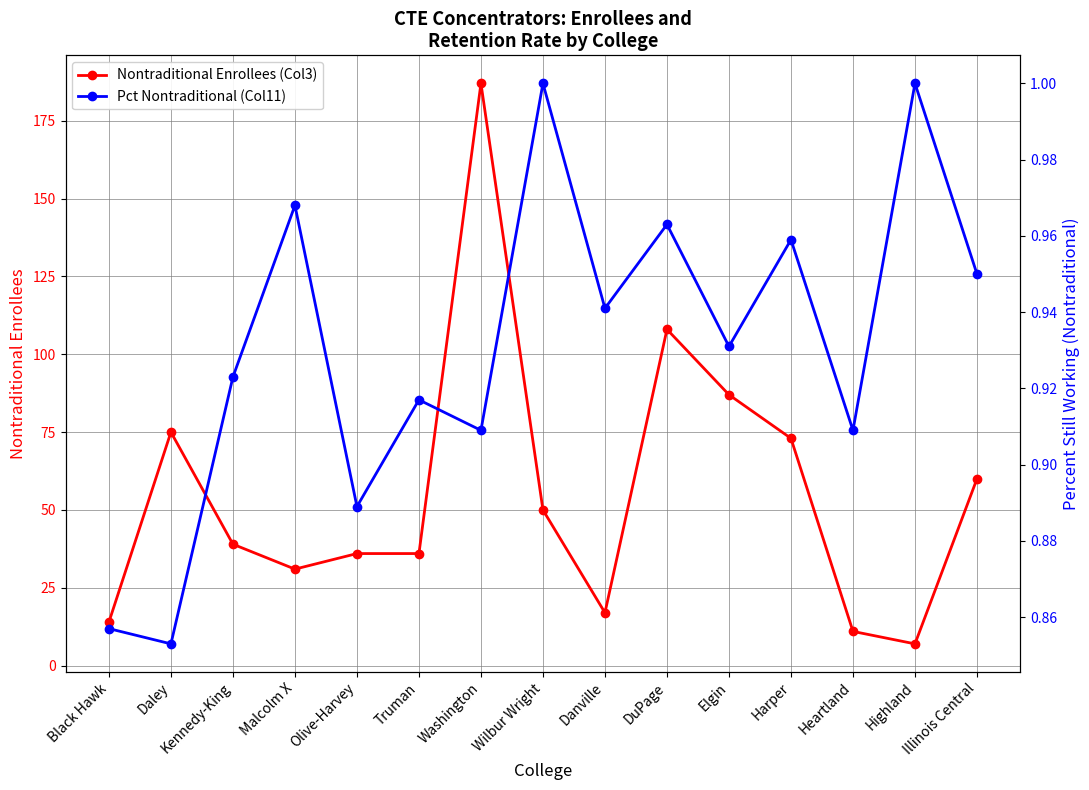

At which label does Nontraditional Enrollees (Col3) reach its minimum?

Highland